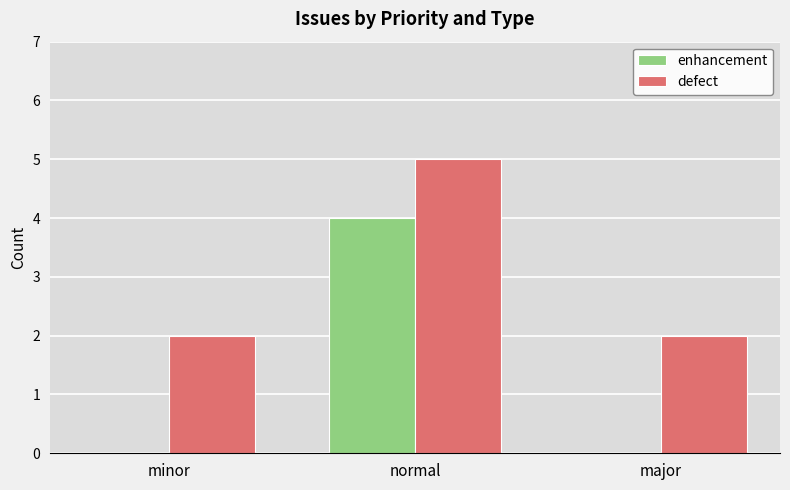

Reading left to right, what are all the values shown in this chart?

enhancement: minor=0	normal=4	major=0
defect: minor=2	normal=5	major=2